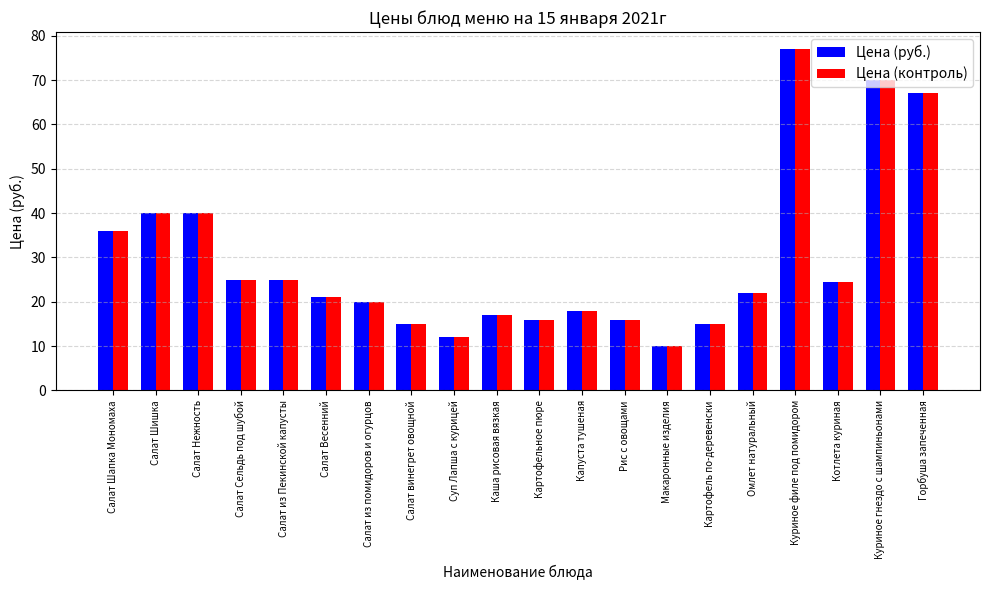

The value of Цена (руб.) at Картофельное пюре is 16.0. True or false?

True